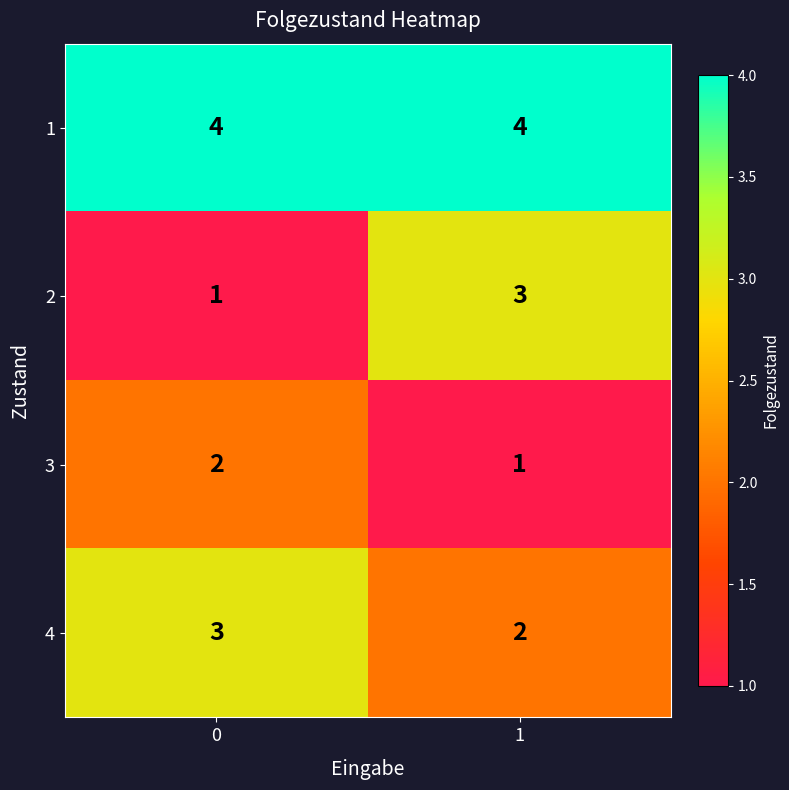

What is the greatest value displayed?

4